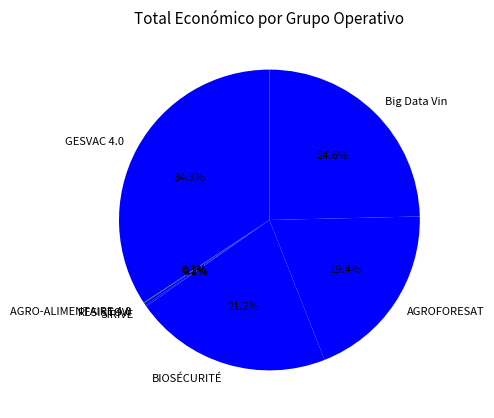

To the nearest percent, what percentage of the pie is AGROFORESAT?

19%